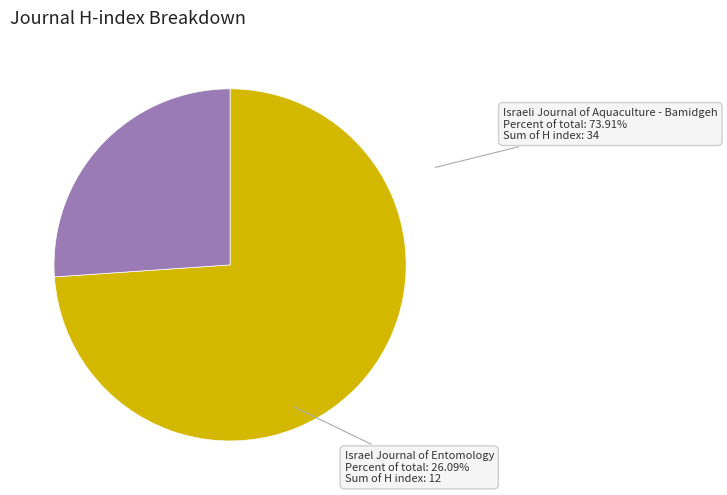

What is the ratio of the value at Israeli Journal of Aquaculture - Bamidgeh to the value at Israel Journal of Entomology?

2.8